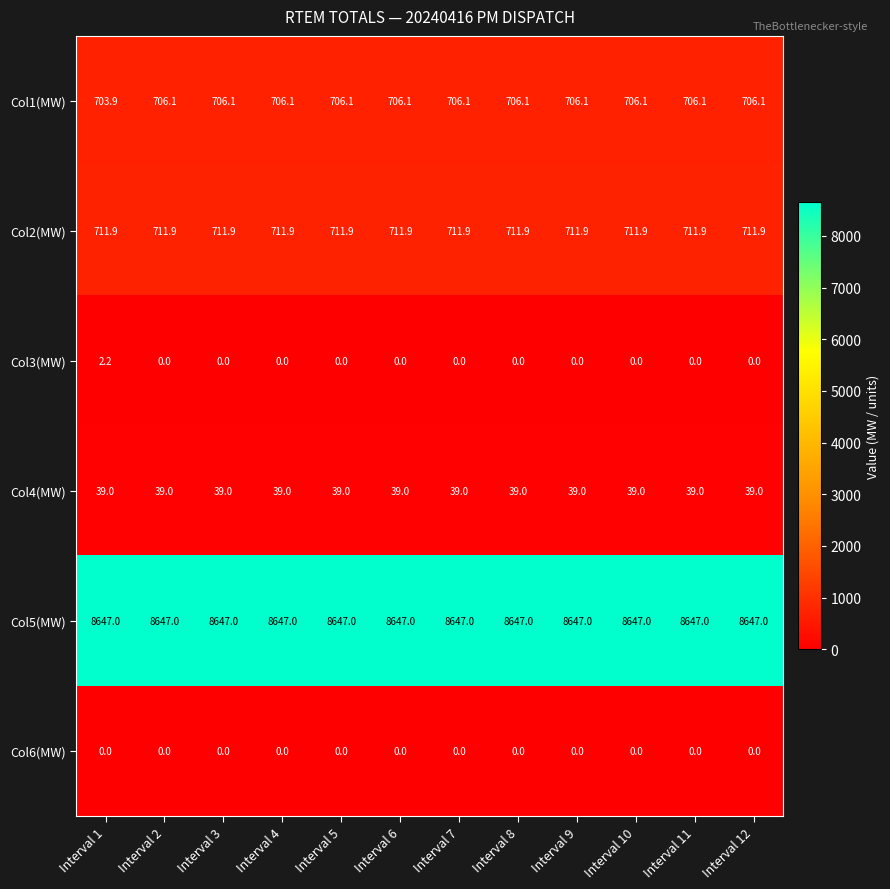

What is the maximum value for Col1(MW)?

706.1